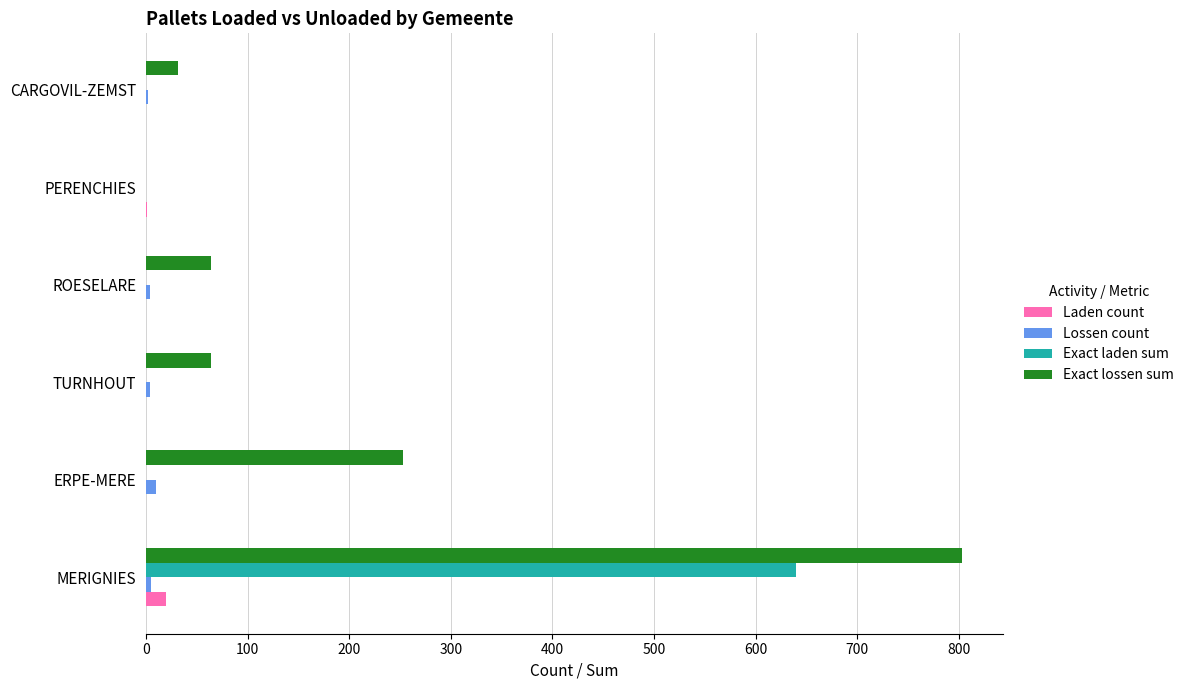

Is it true that Exact lossen sum equals 803 at MERIGNIES?

True